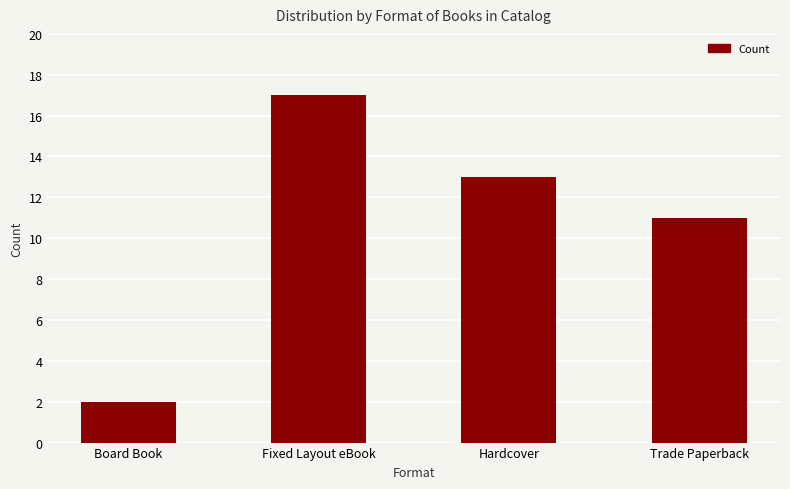

What is the minimum value shown in the chart?

2